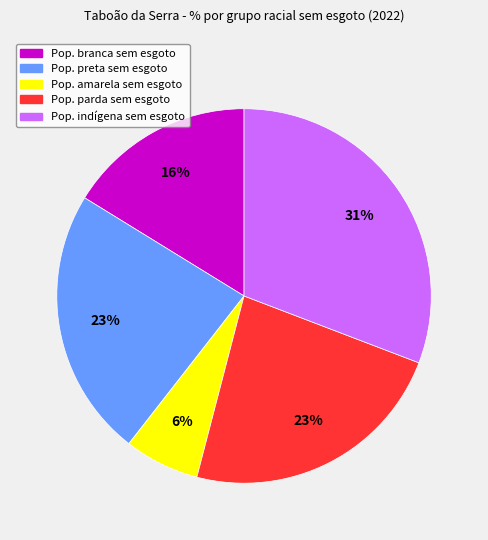

Does any single category account for the majority?

No